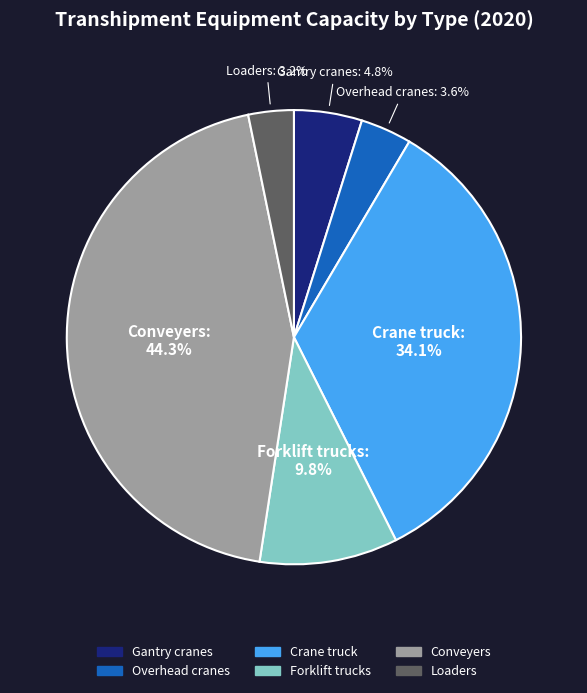

Does Overhead cranes represent more than half of the total?

No